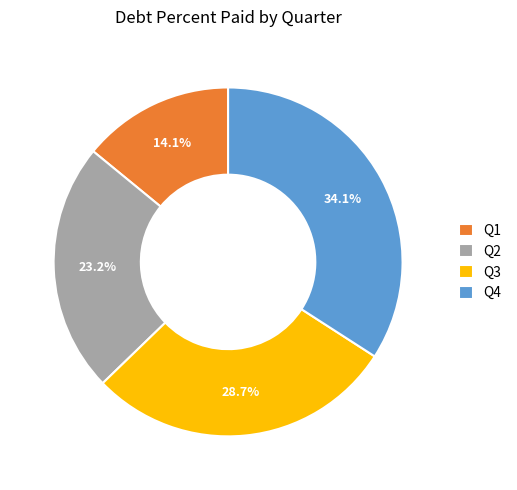

Is it true that Q2 is 23% of the pie?

True